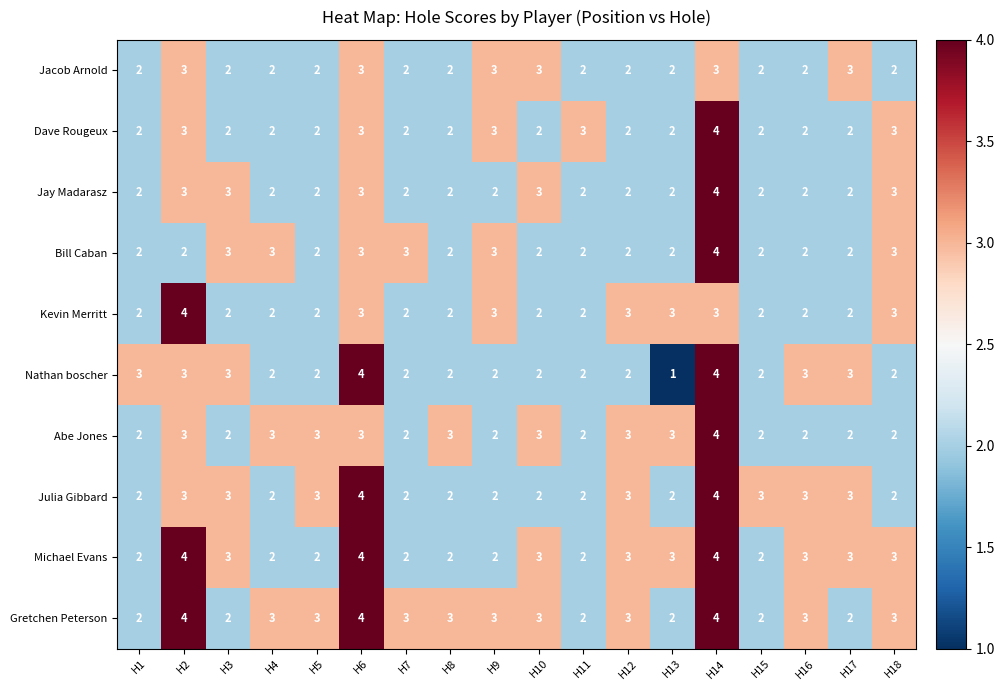

Where does the Gretchen Peterson series first go above 3?

H2